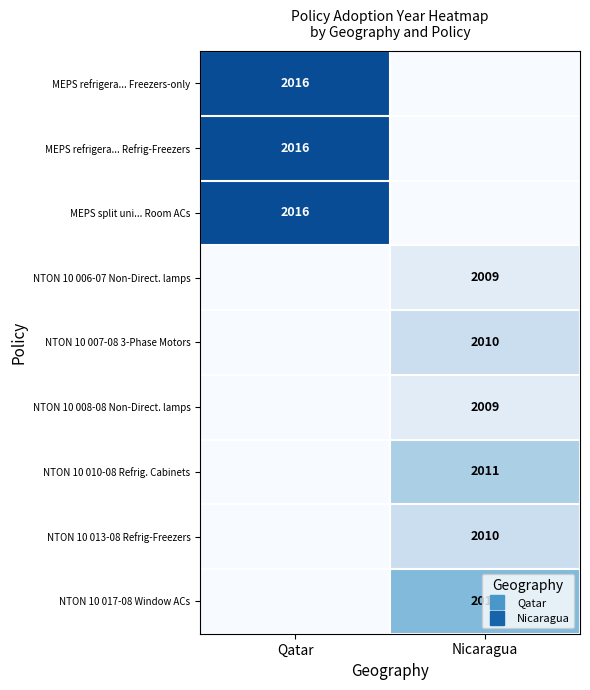

Which category has the lowest value across all series?

Nicaragua